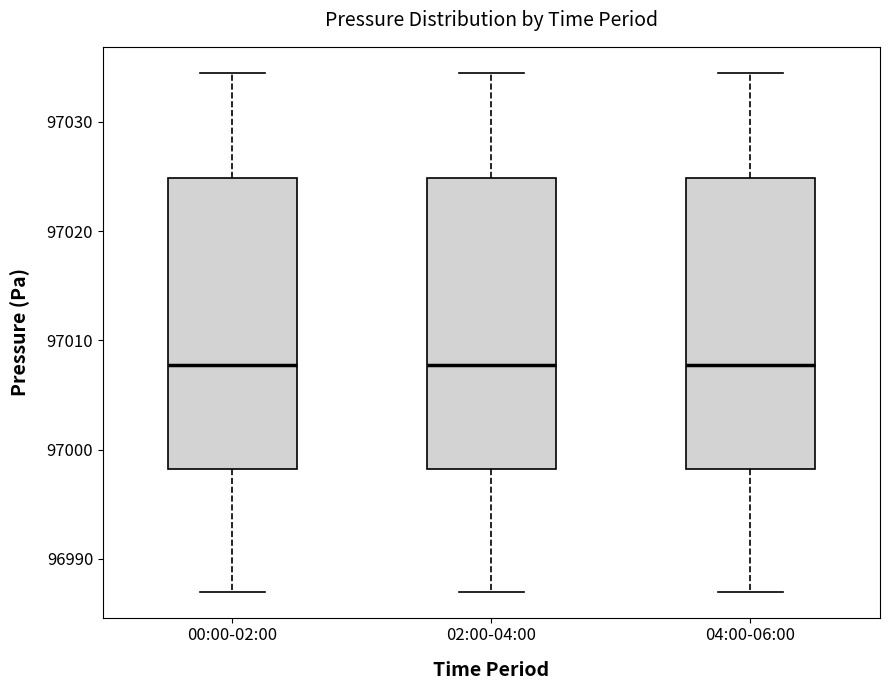

Where is the upper edge of the box for 00:00-02:00 on the y-axis? The values are not printed on the chart, so give them approximately, as read against the axis.

97025